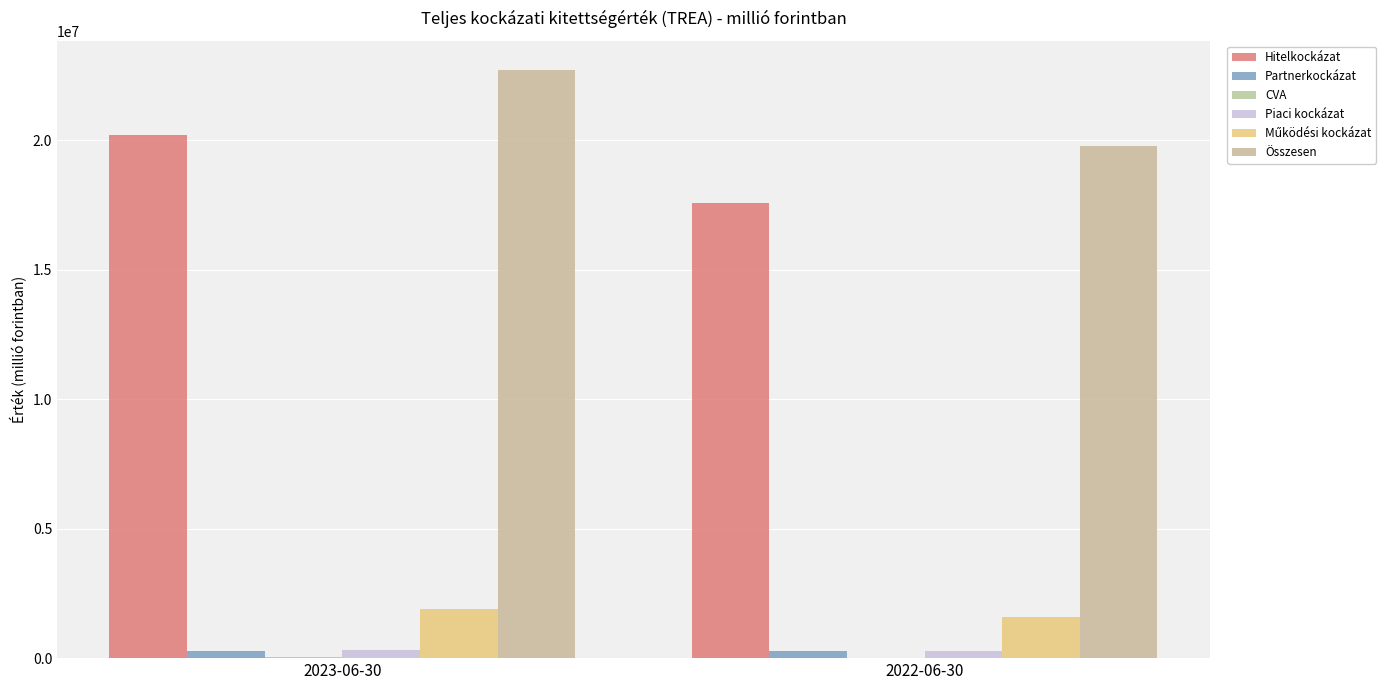

What is the sum of the Működési kockázat values at 2022-06-30 and 2023-06-30?

3508365.7